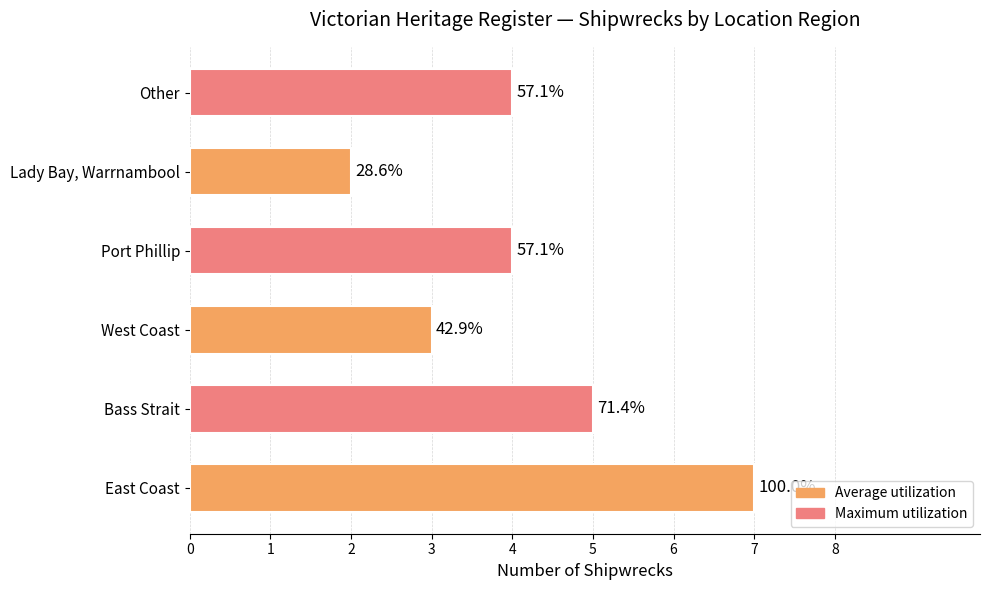

How many bars are there in total?

6